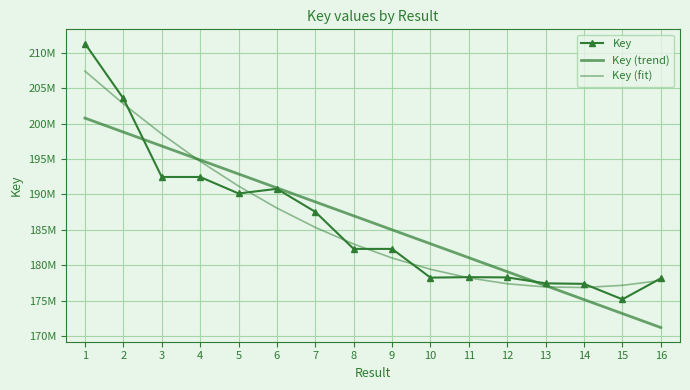

List the series in order of their peak value, highest first.

Key, Key (fit), Key (trend)